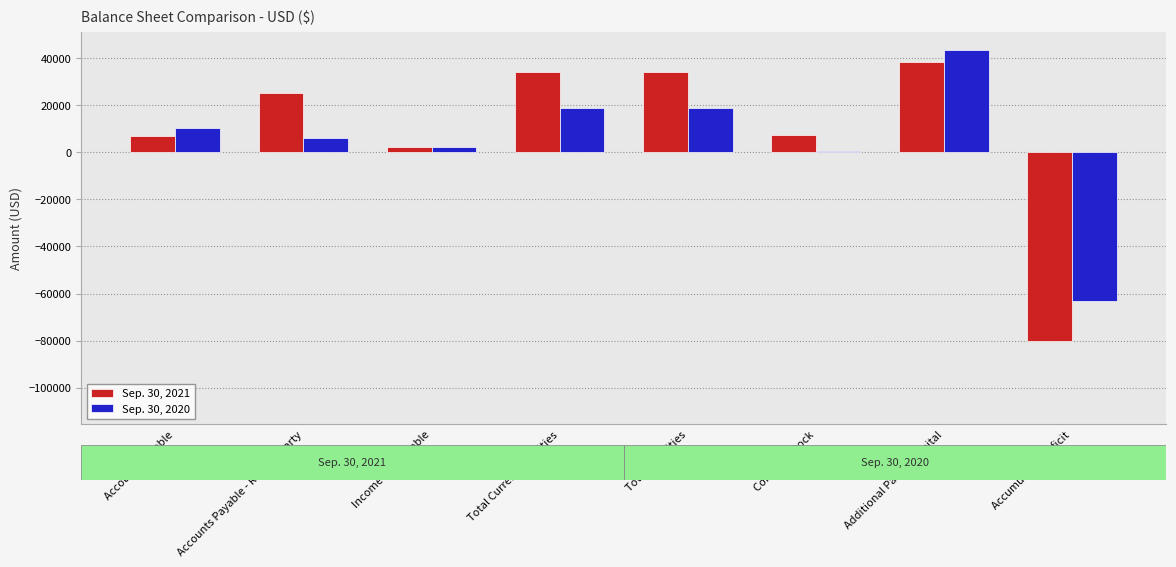

What position from the right is Income Tax Payable?

6